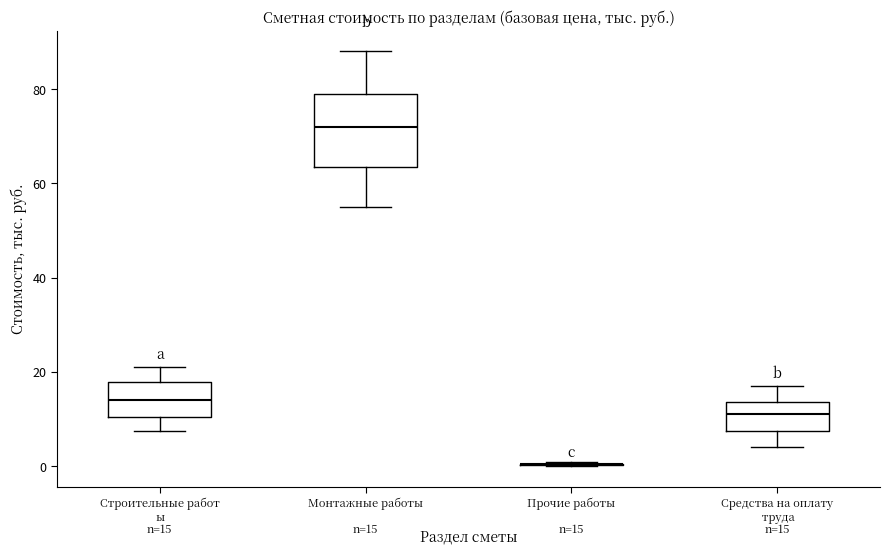

Comparing the boxes themselves (not the whiskers), which one is the tallest?

Монтажные работы